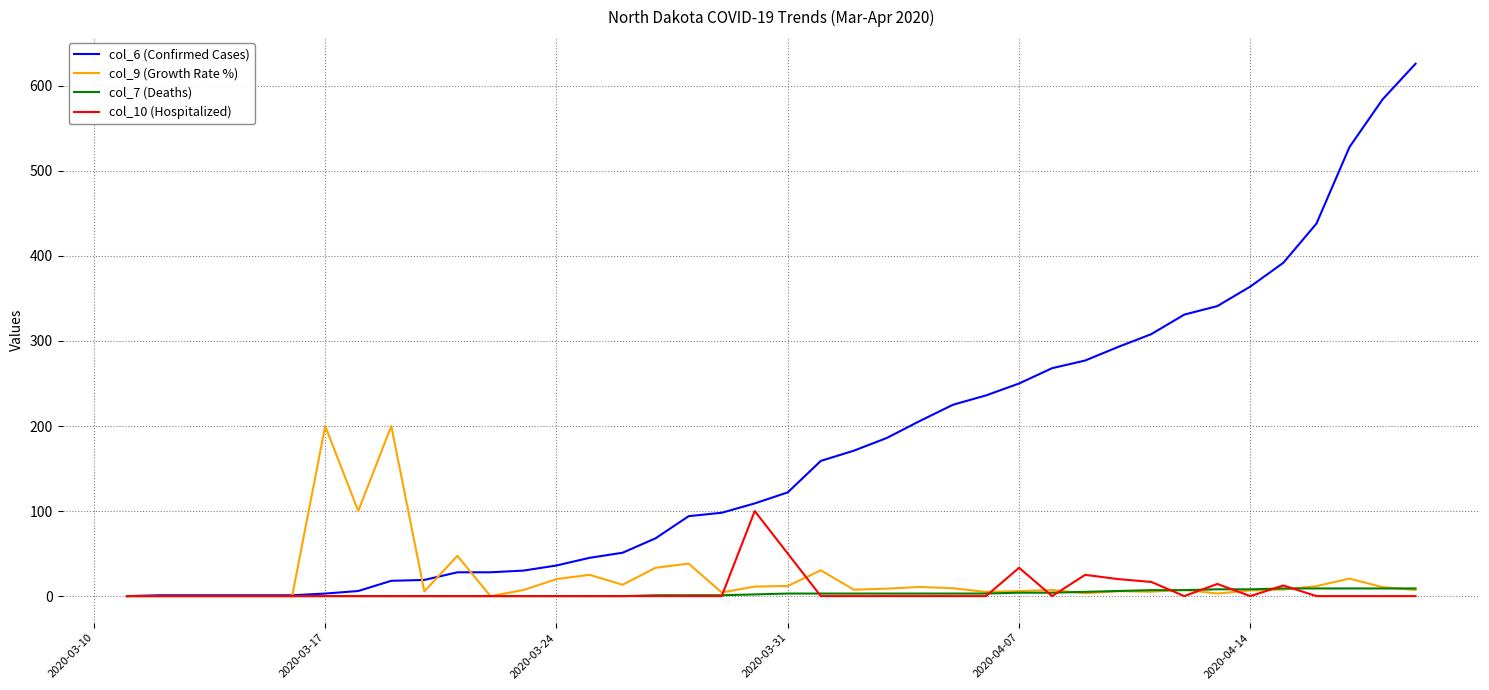

How many lines are shown in the chart?

4